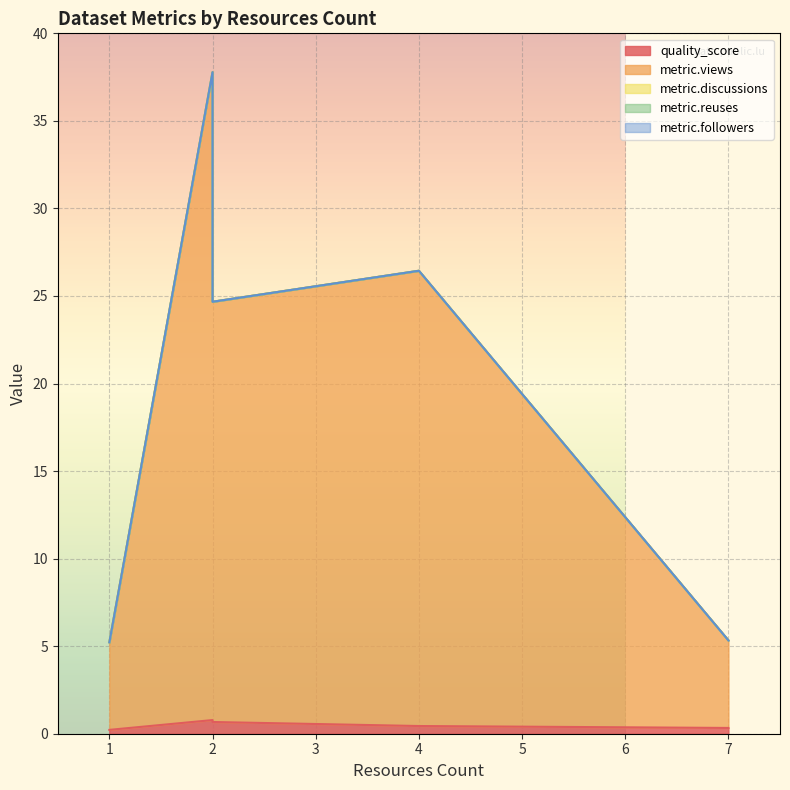

True or false: metric.reuses has a value of 0.0 at 7.

True